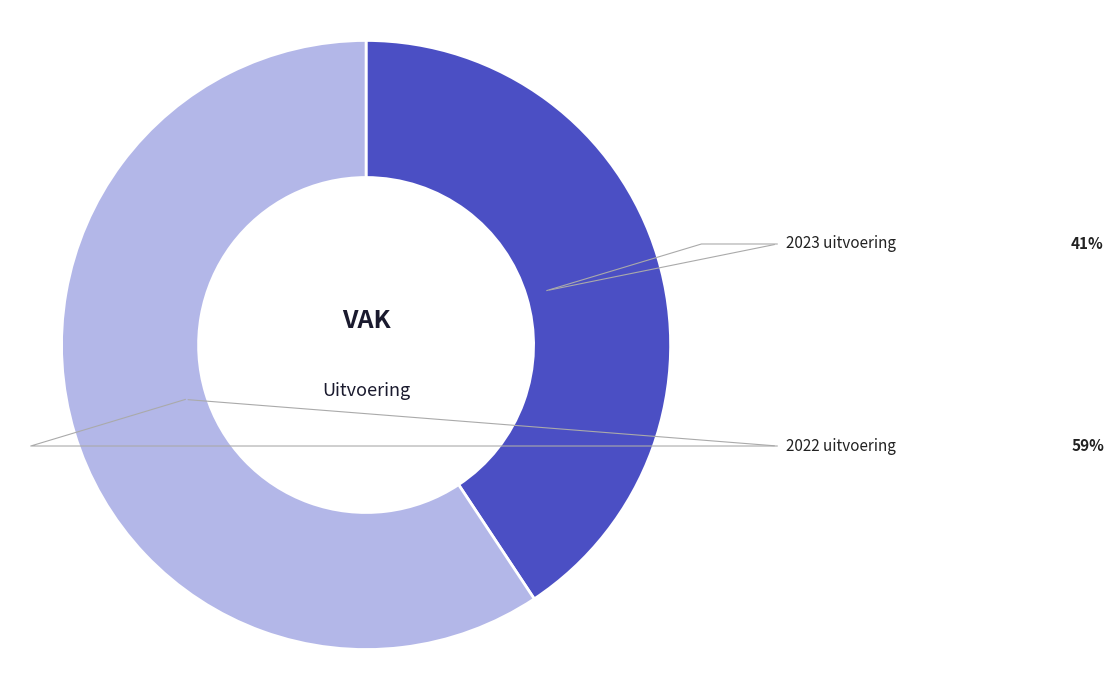

Which category has the biggest portion of the pie?

2022 uitvoering